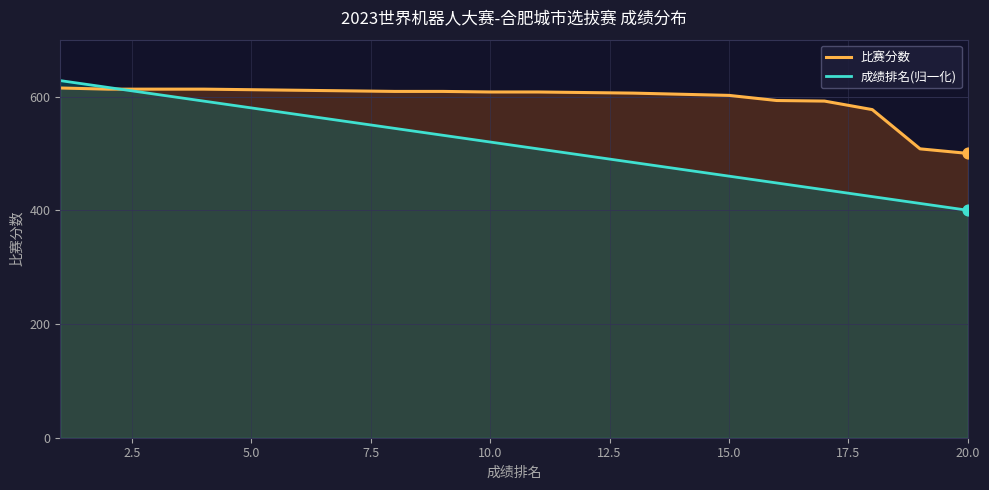

Which series has the largest total across all categories?

比赛分数